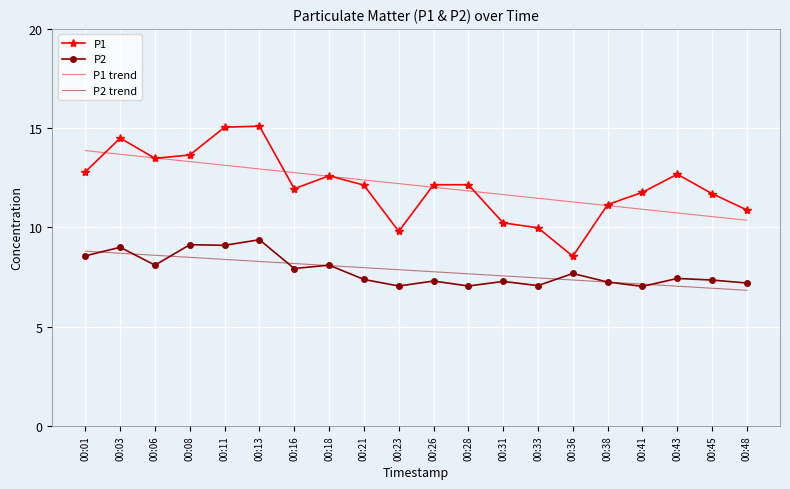

Between which two adjacent categories do P1 trend and P1 first intersect?

00:01 and 00:03